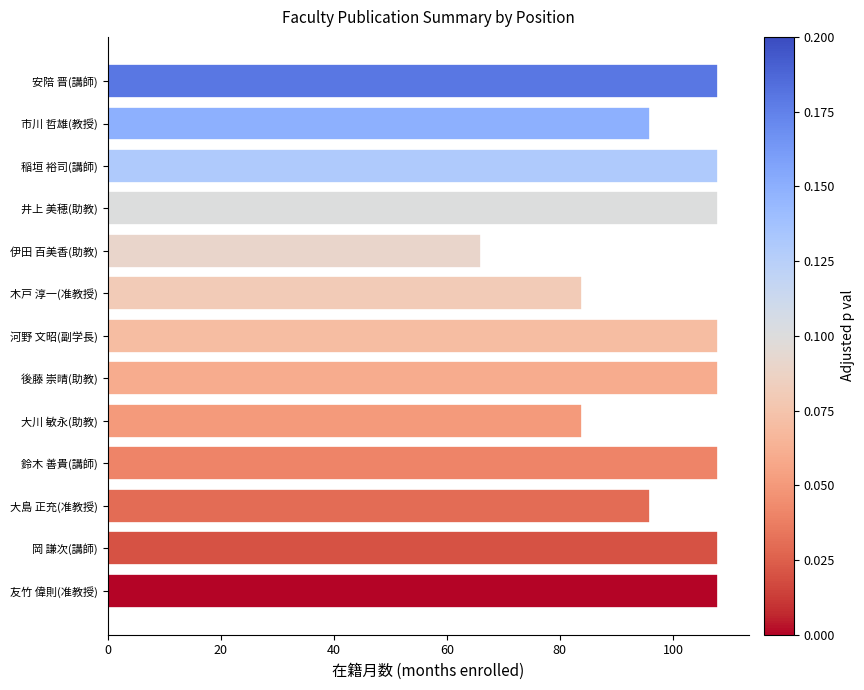

The chart shows a value of 32 at 稲垣 裕司(講師). True or false?

False